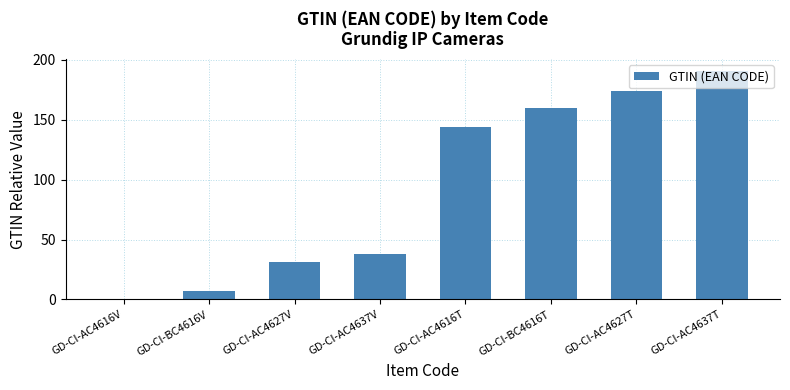

What value does the data have at GD-CI-AC4616T?

144